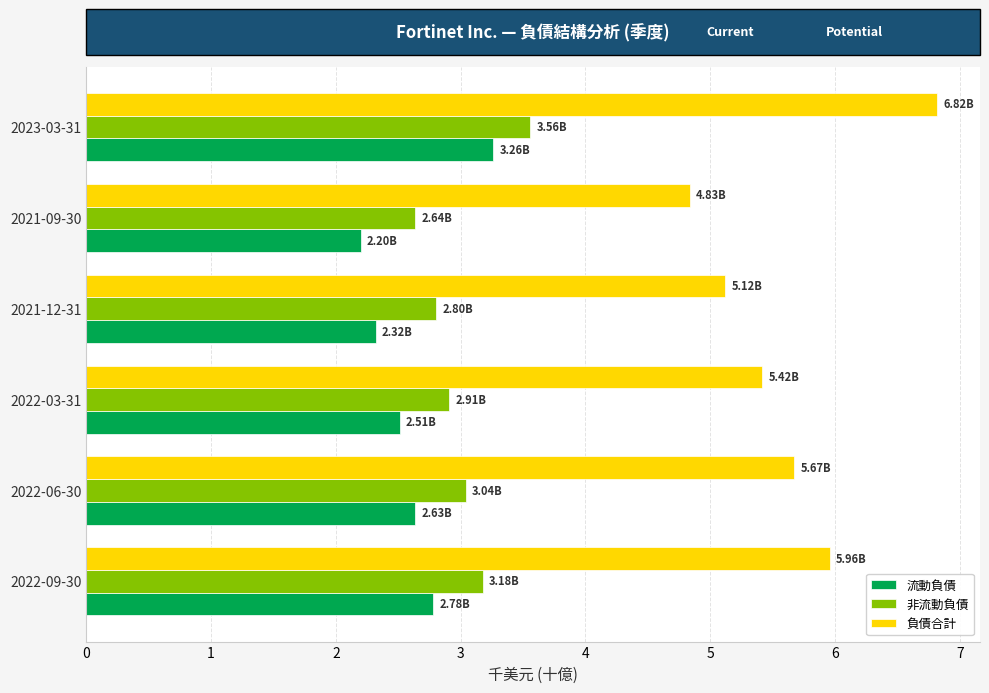

At how many categories does at least one series exceed 2?

6